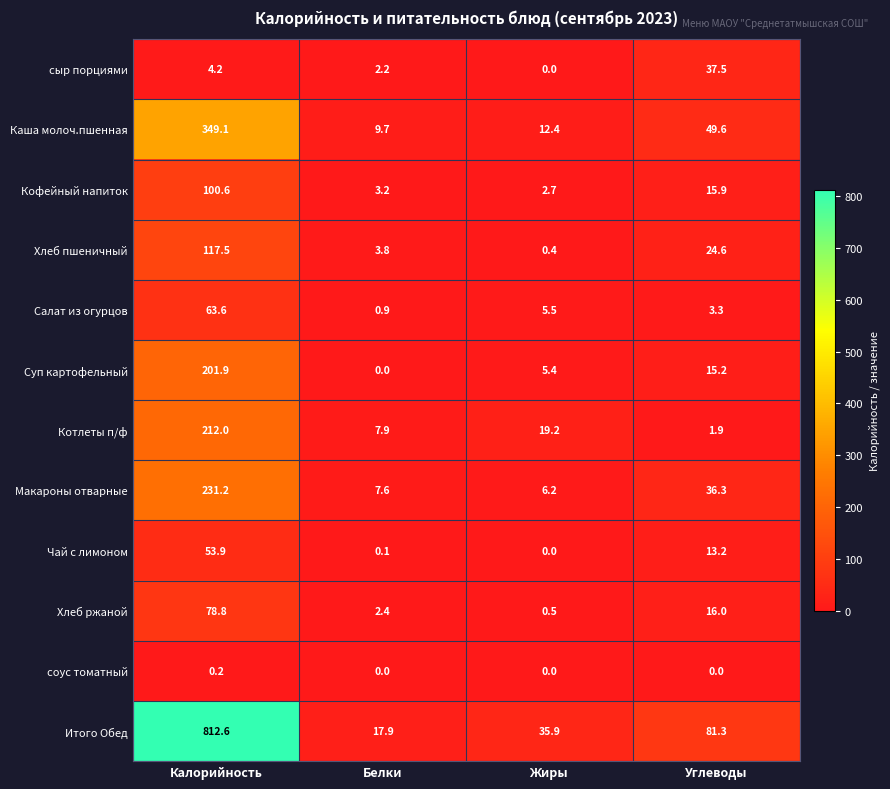

What is the maximum value shown in the chart?

812.6